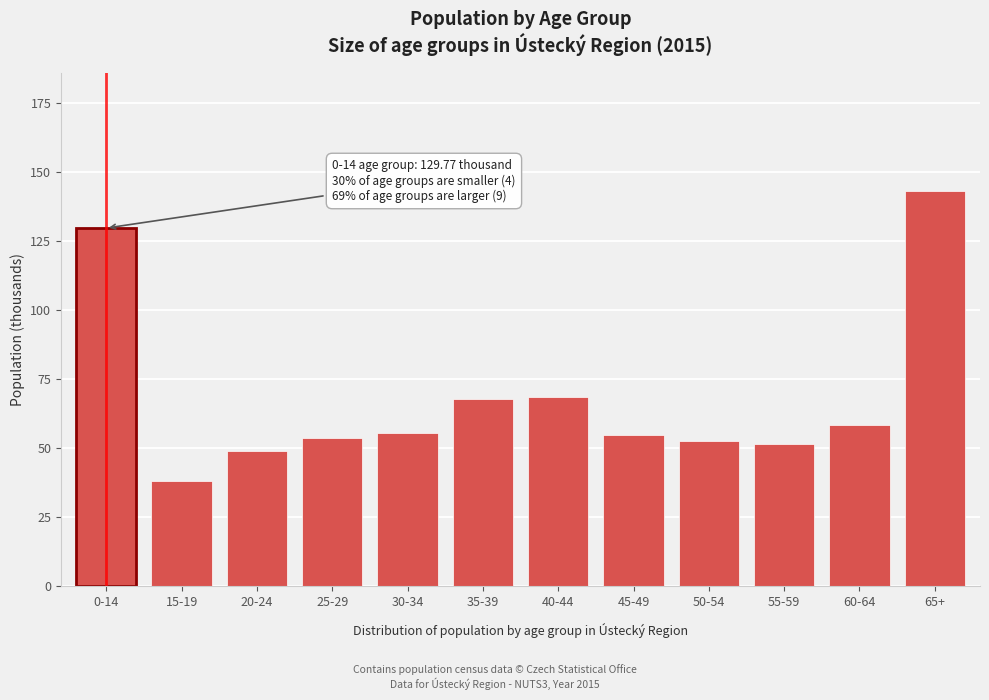

Which label corresponds to the smallest value in the chart?

15-19